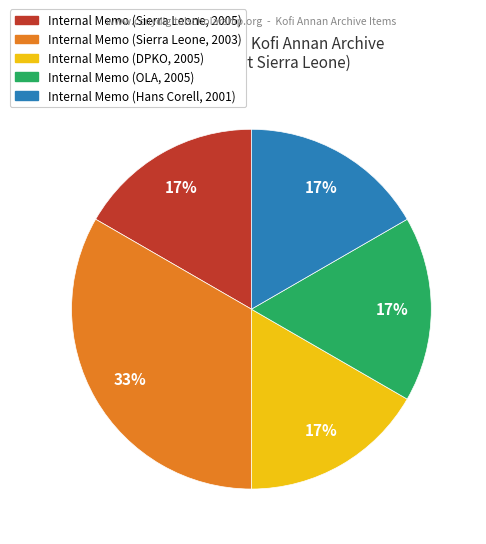

To the nearest percent, what is the average slice percentage?

20%